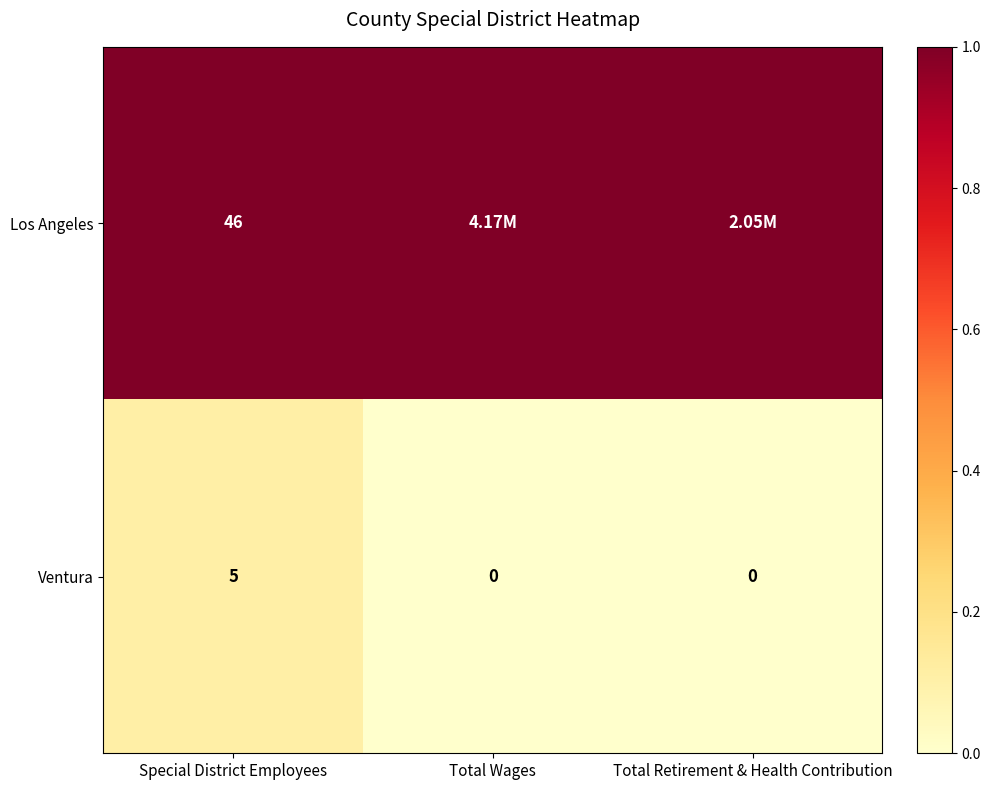

What is the spread (max minus min) of values at Special District Employees?

41